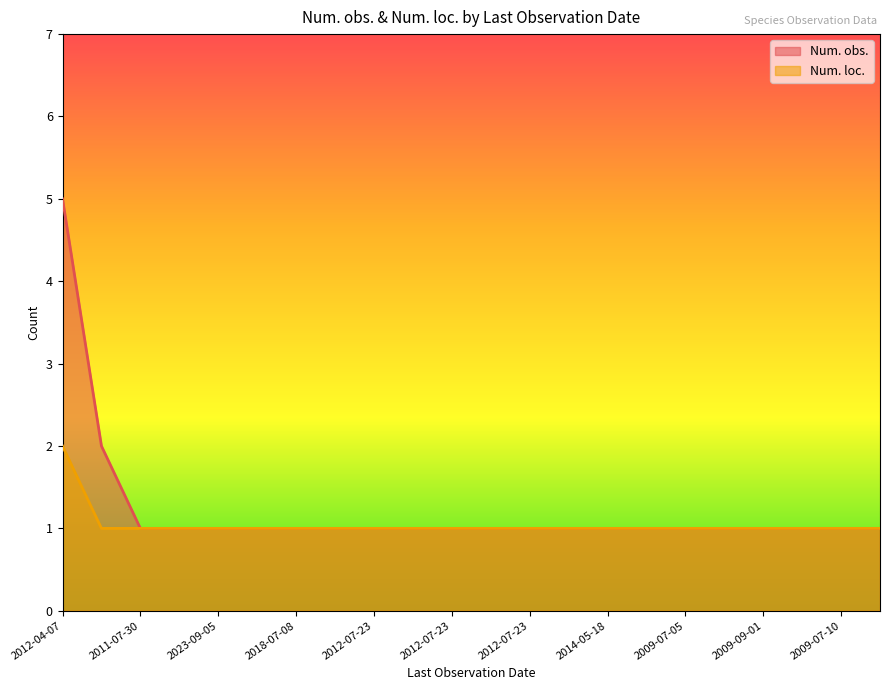

At which category is the sum across all series the highest?

2012-04-07